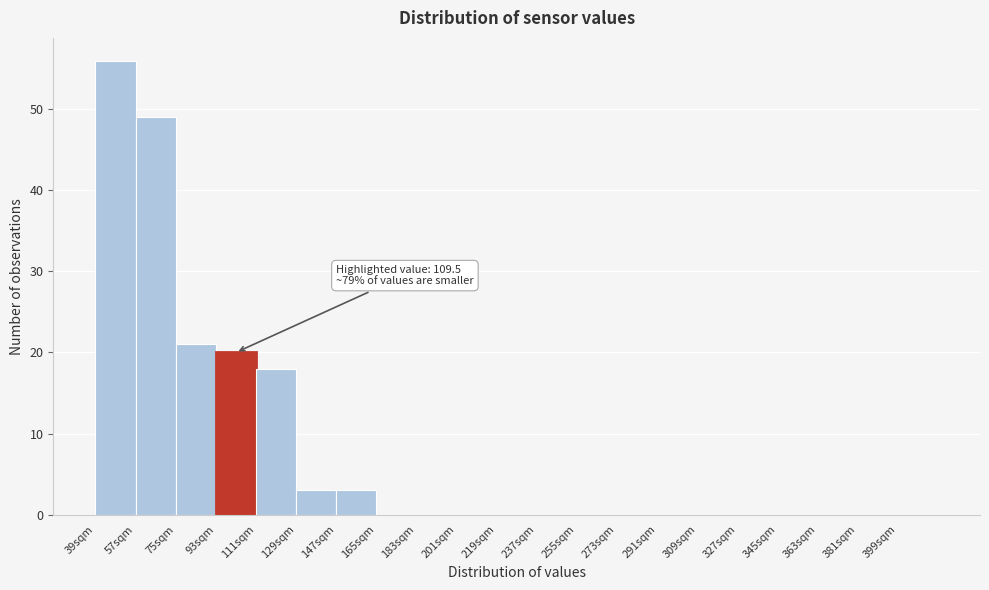

Over which range of the x-axis is the bar tallest?

39 to 57